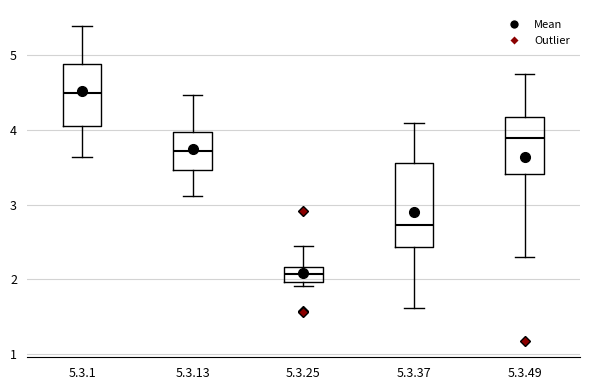

Reading left to right, read every box against the y-axis: the position of its median line, the range the box covers, and the ends of its whiskers. The values are not printed on the chart, so give them approximately, as read against the axis.

5.3.1: median 4.5, box 4.0 to 4.9, whiskers 3.6 to 5.4
5.3.13: median 3.7, box 3.5 to 4.0, whiskers 3.1 to 4.5
5.3.25: median 2.1, box 2.0 to 2.2, whiskers 1.9 to 2.4
5.3.37: median 2.7, box 2.4 to 3.6, whiskers 1.6 to 4.1
5.3.49: median 3.9, box 3.4 to 4.2, whiskers 2.3 to 4.8